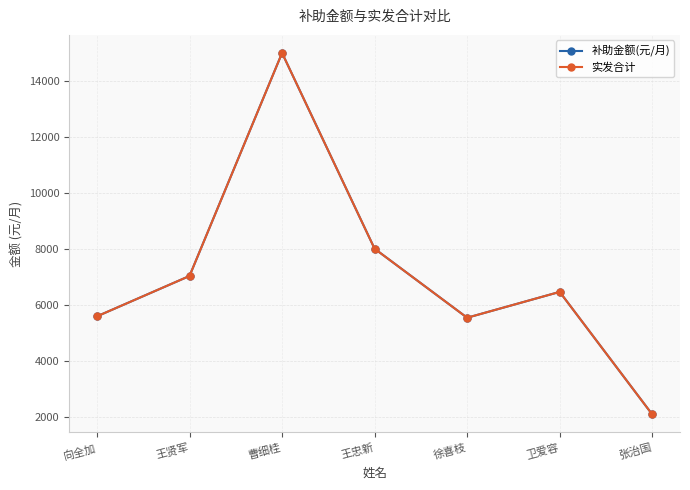

Which label corresponds to the largest value in the chart?

曹细桂